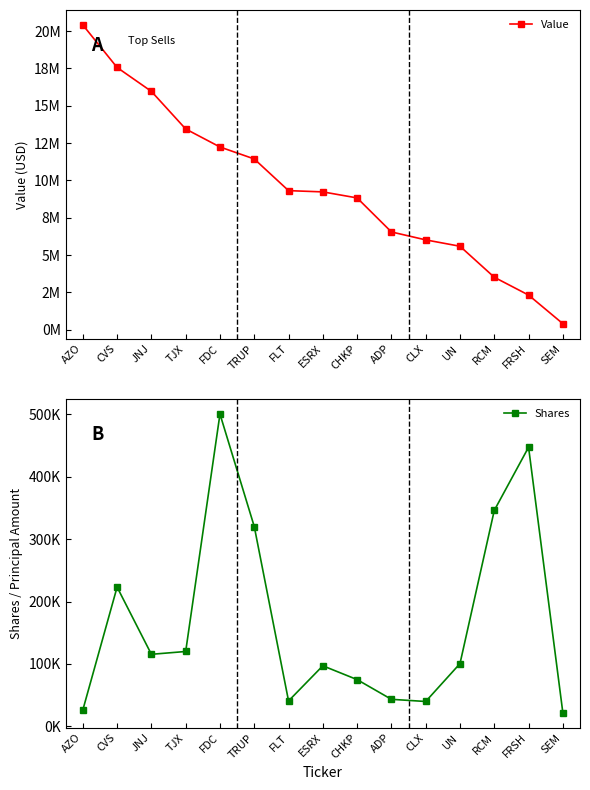

At which label does Value reach its minimum?

SEM